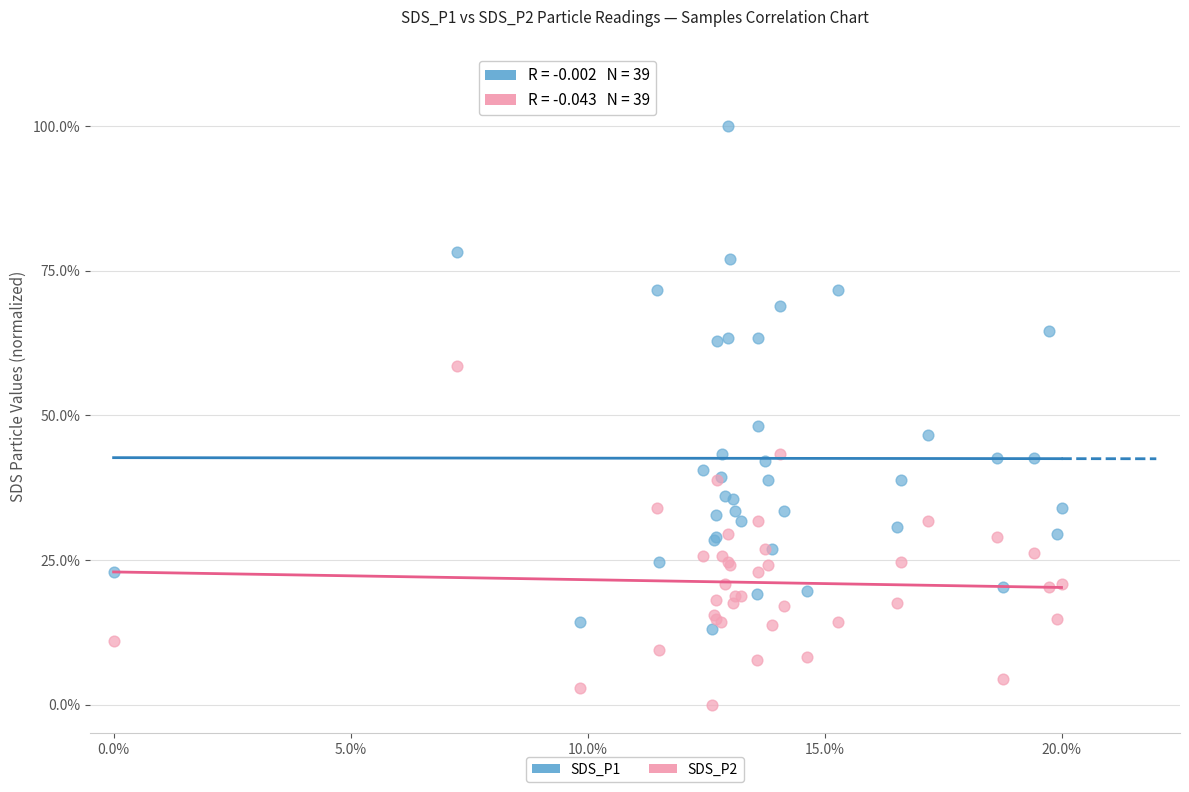

Which series contains the highest Y value?

SDS_P1